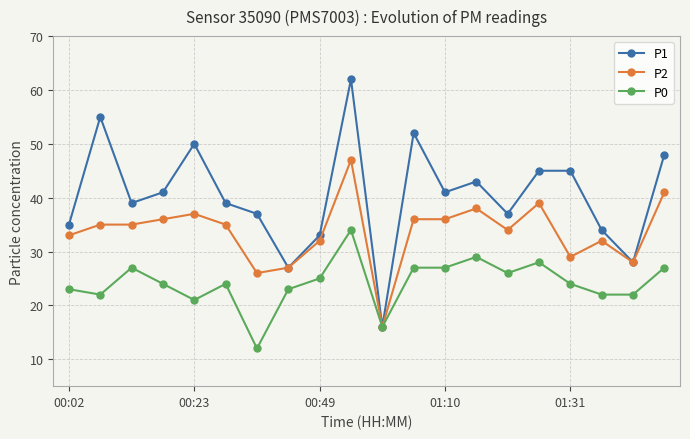

How many interior local valleys does the P1 series have?

6